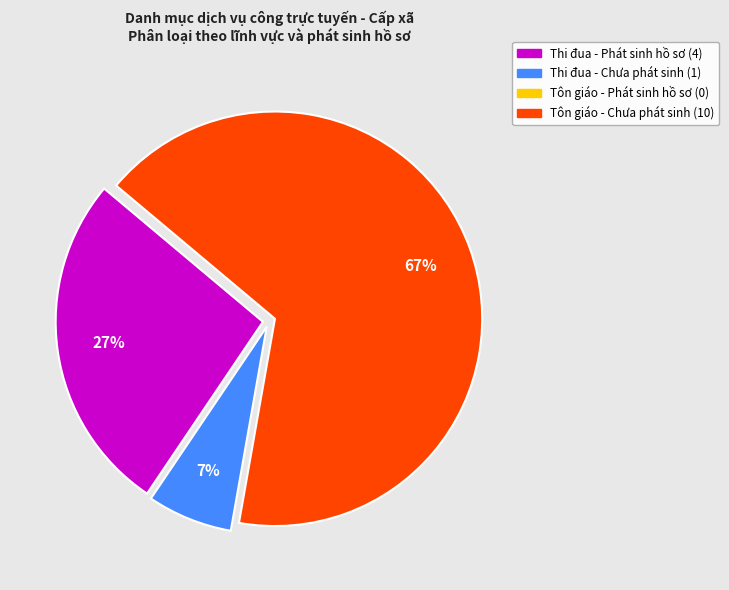

Does any single category account for the majority?

Yes